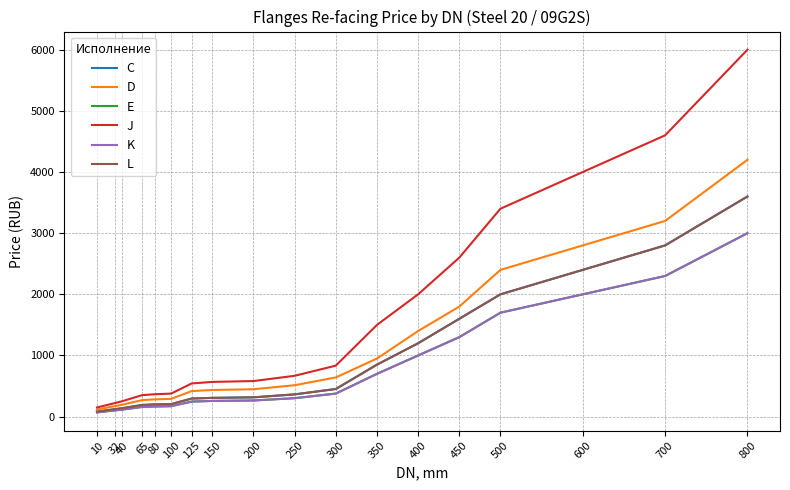

Does the chart have visible grid lines?

Yes